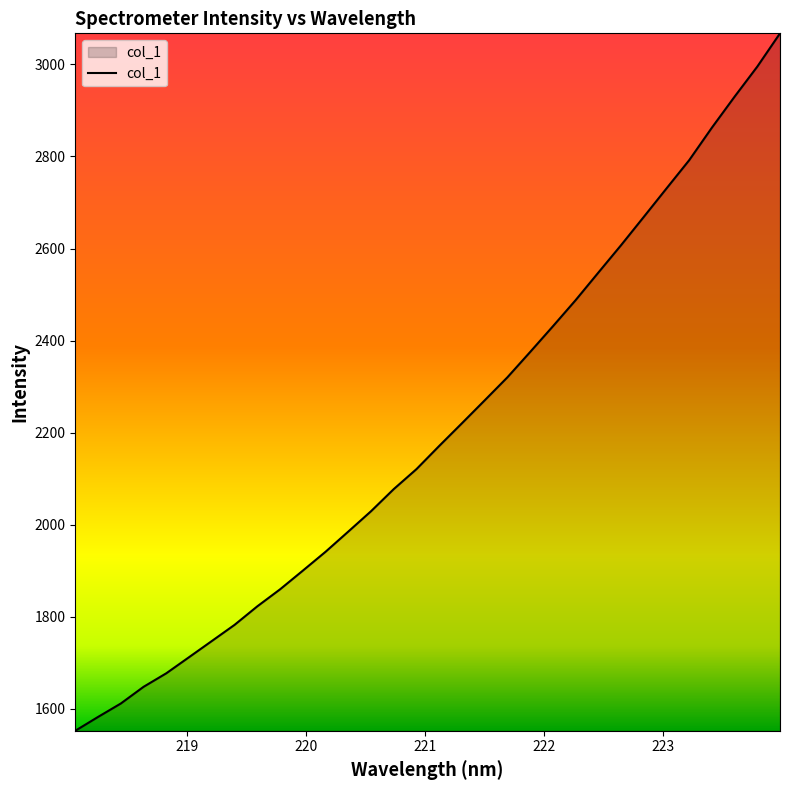

Does the chart have visible grid lines?

No